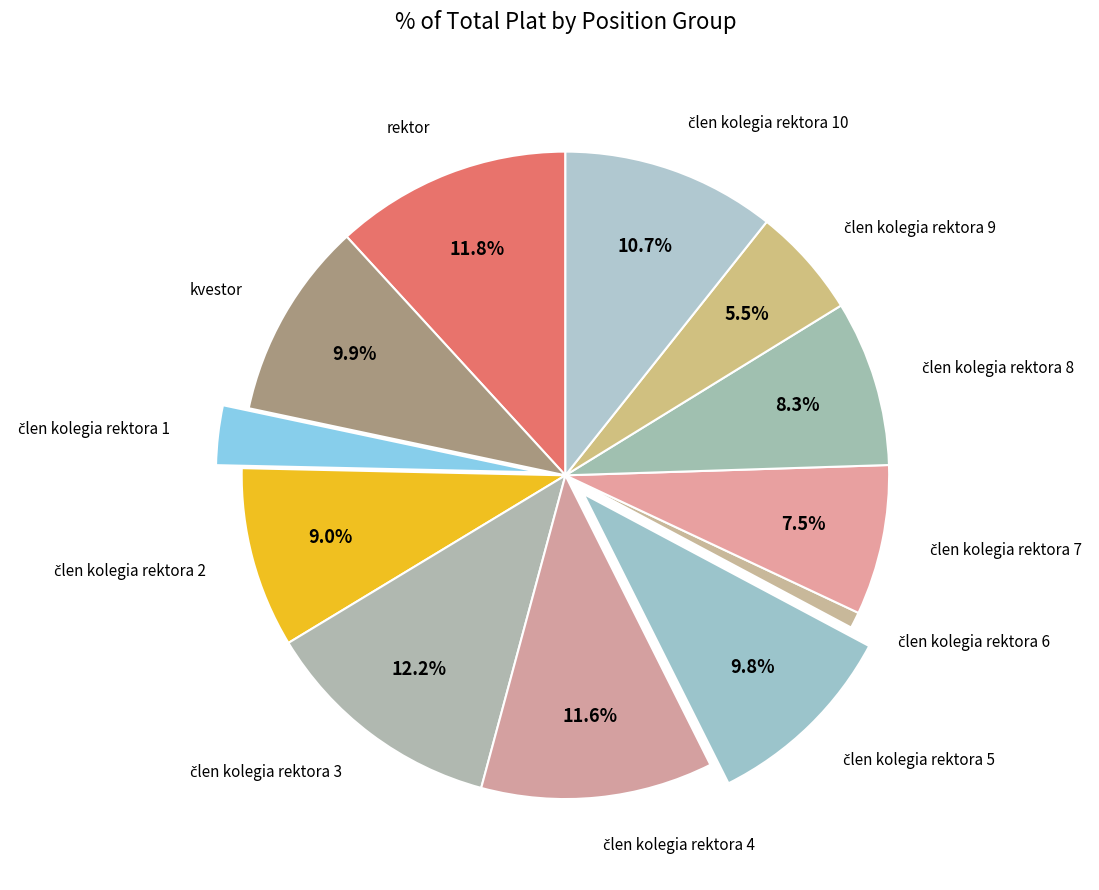

How many segments does this pie chart have?

12